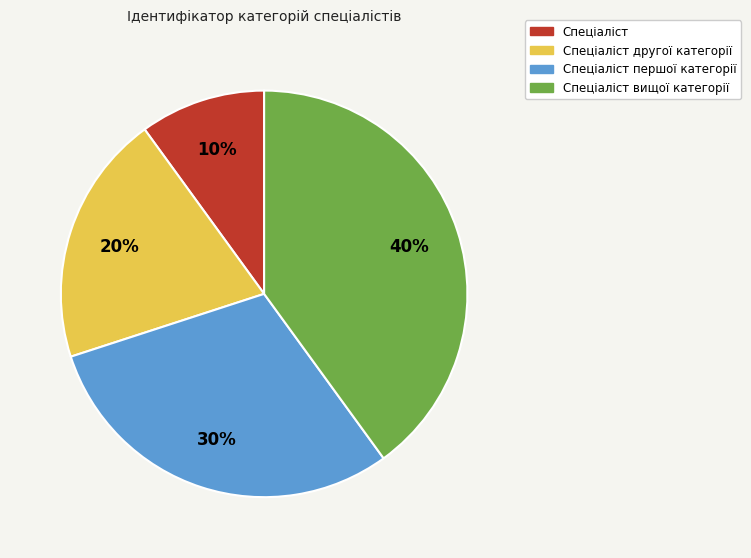

Is there any slice that represents more than half of the pie?

No